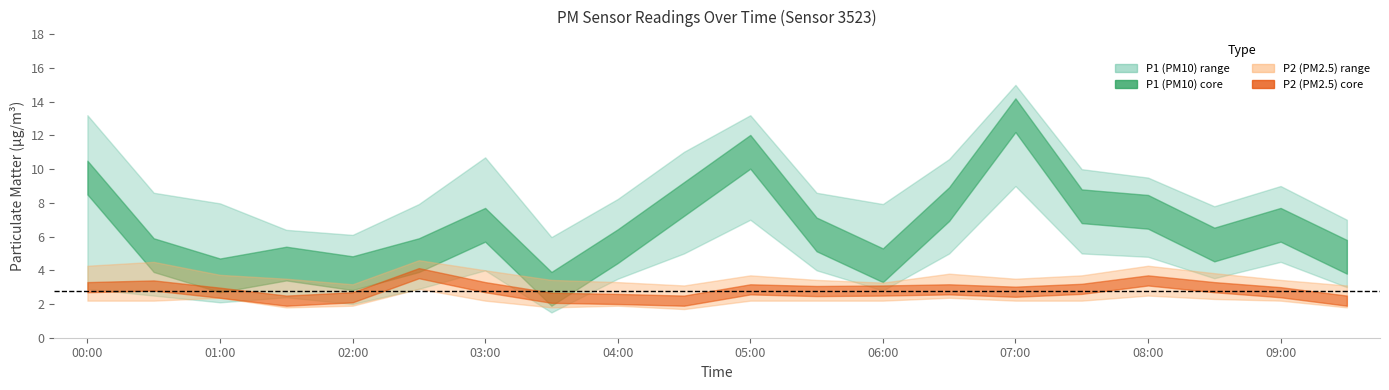

What value does the P1 series have at 09:30?

4.8